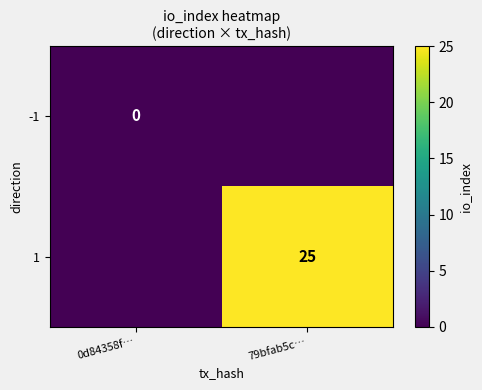

Which label corresponds to the largest value in the chart?

79bfab5c…